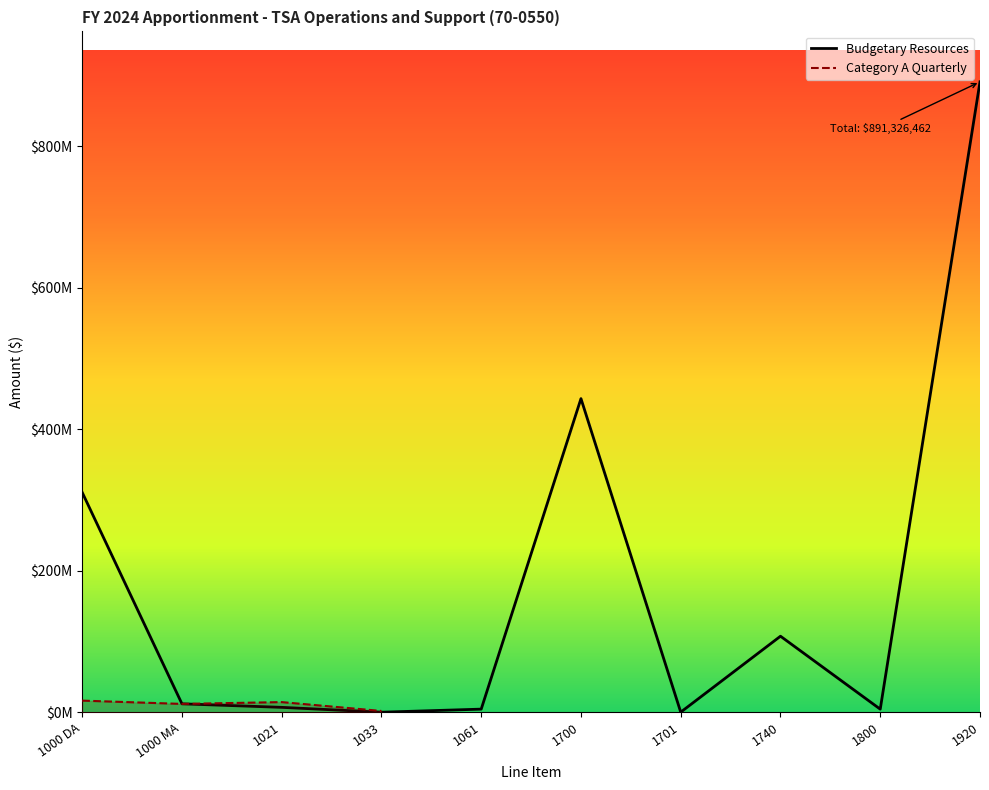

What is the ratio of the value at 1021 to the value at 1033?

7.9